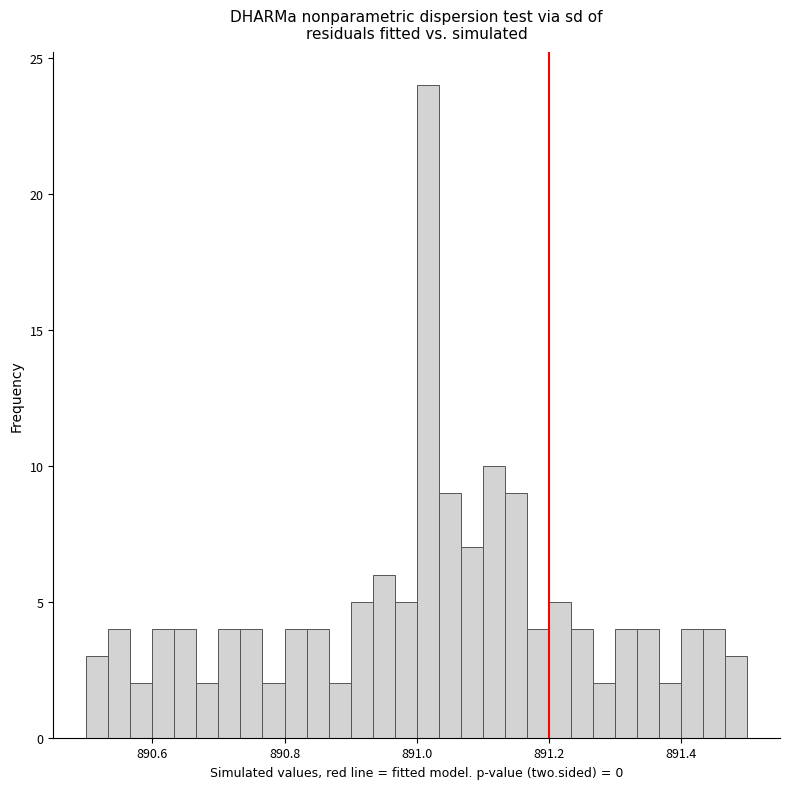

Read against the x-axis, roughly where is the centre of the tallest bar?

891.02